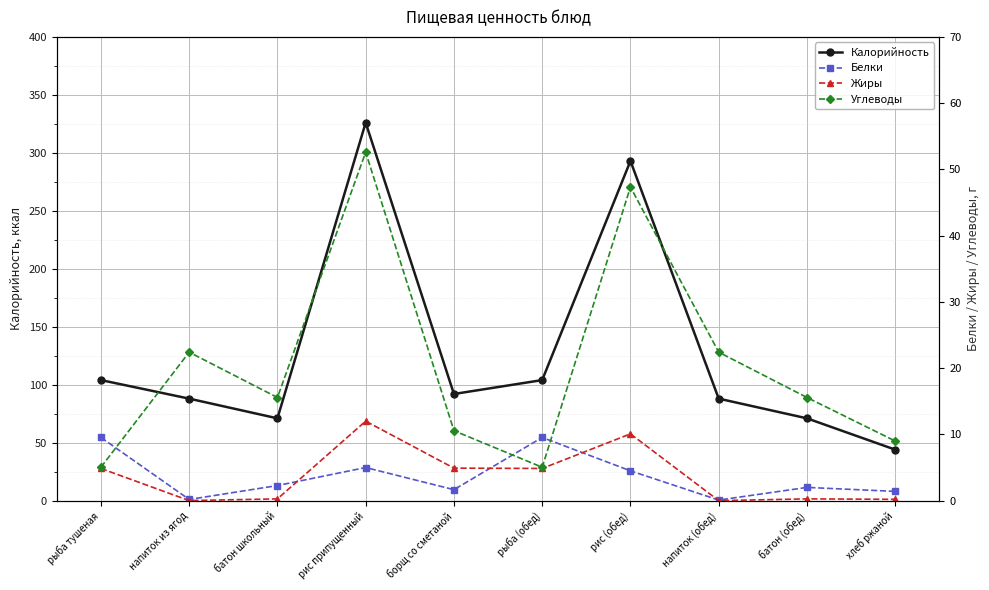

Reading right to left, what are all the values shown in this chart?

Калорийность: 44.0	71.0	88.0	293.0	104.0	92.0	326.0	71.0	88.0	104.0
Белки: 1.4	2.0	0.1	4.5	9.5	1.7	5.0	2.3	0.2	9.5
Жиры: 0.2	0.3	0.0	10.1	4.9	4.9	12.0	0.3	0.0	4.9
Углеводы: 9.0	15.6	22.4	47.3	5.0	10.6	52.6	15.6	22.4	5.0